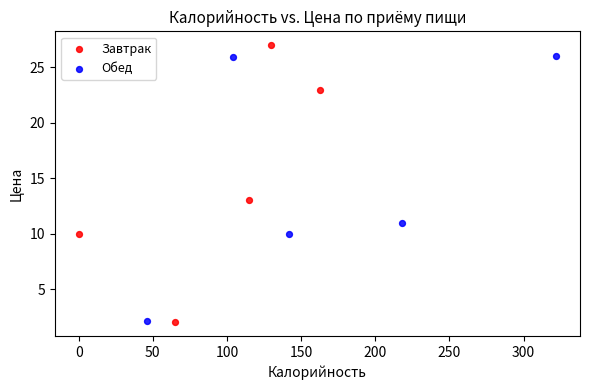

Which series has the largest Y range (max minus min)?

Завтрак